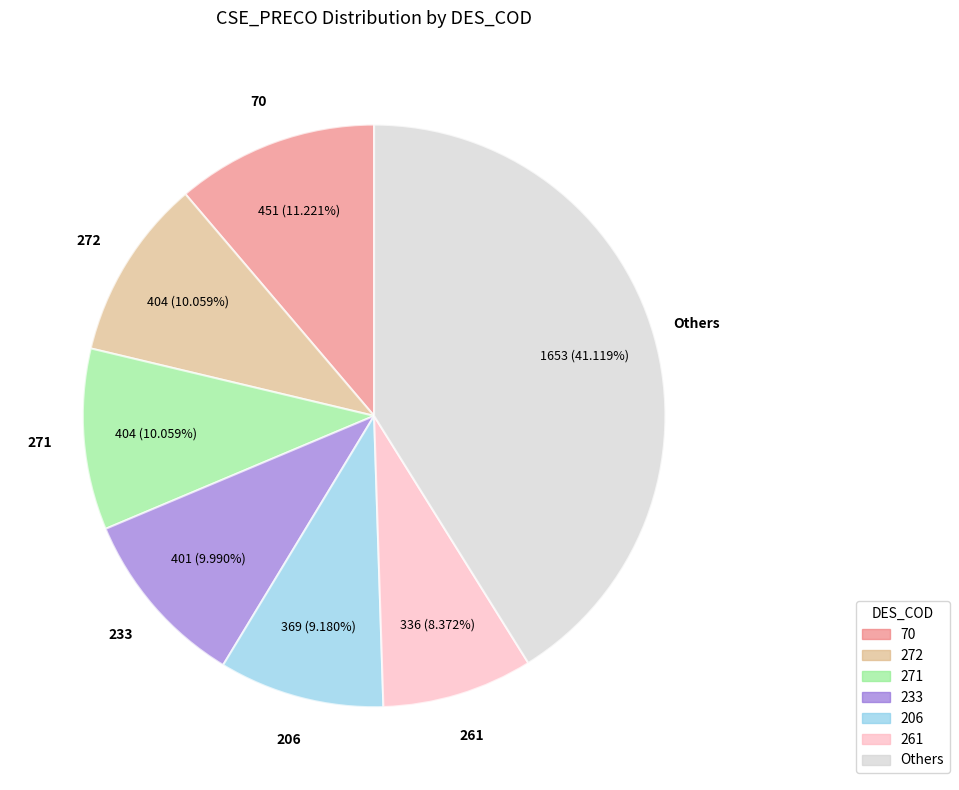

Does any single category account for the majority?

No